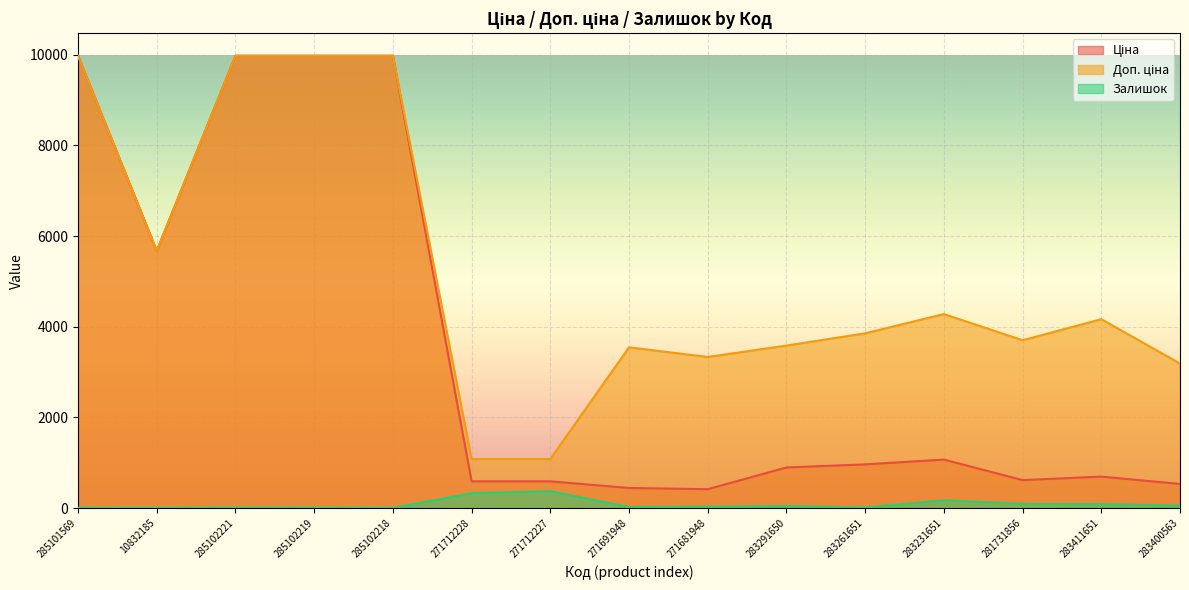

What is the maximum value shown in the chart?

9975.0